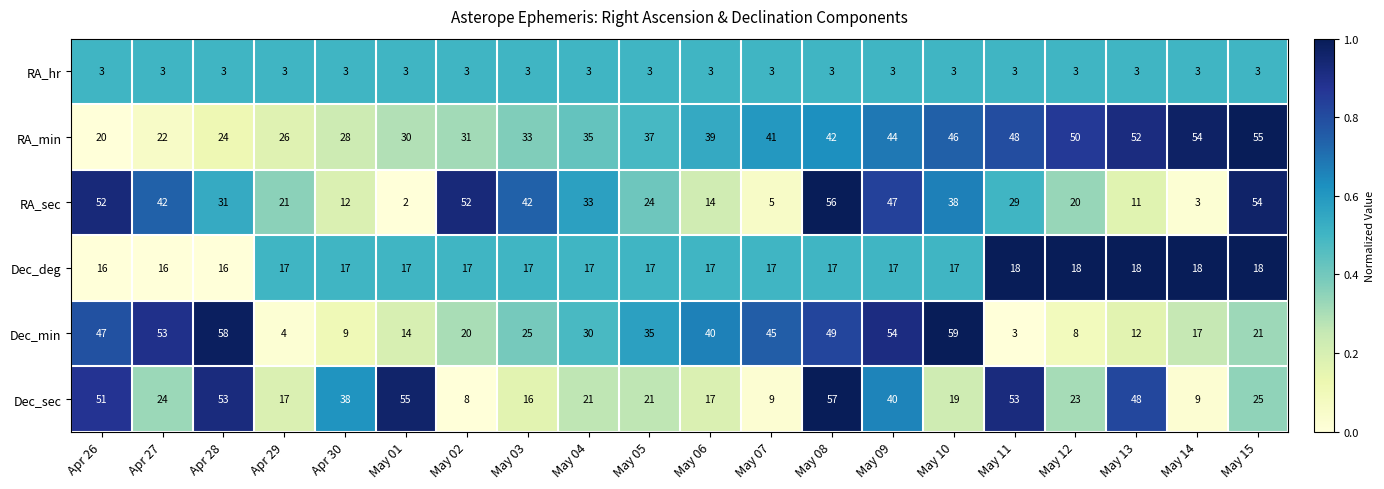

List the series in order of their peak value, lowest first.

RA_hr, Dec_deg, RA_min, RA_sec, Dec_sec, Dec_min